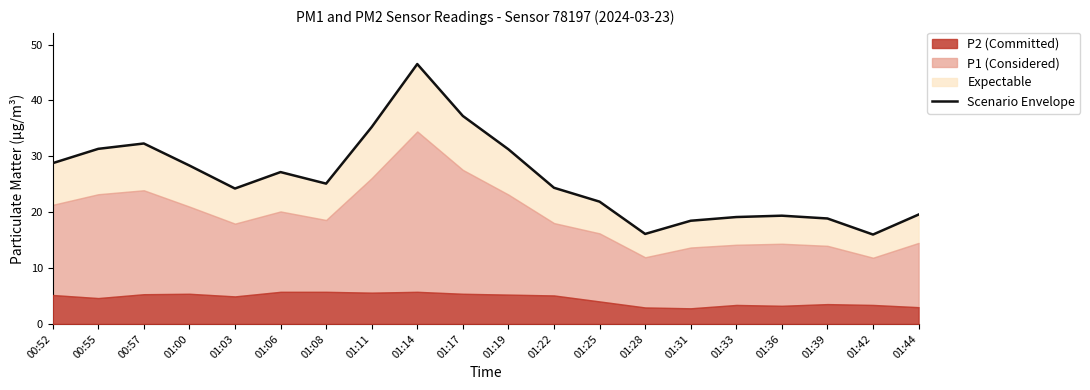

Count the number of categories in the chart.

20